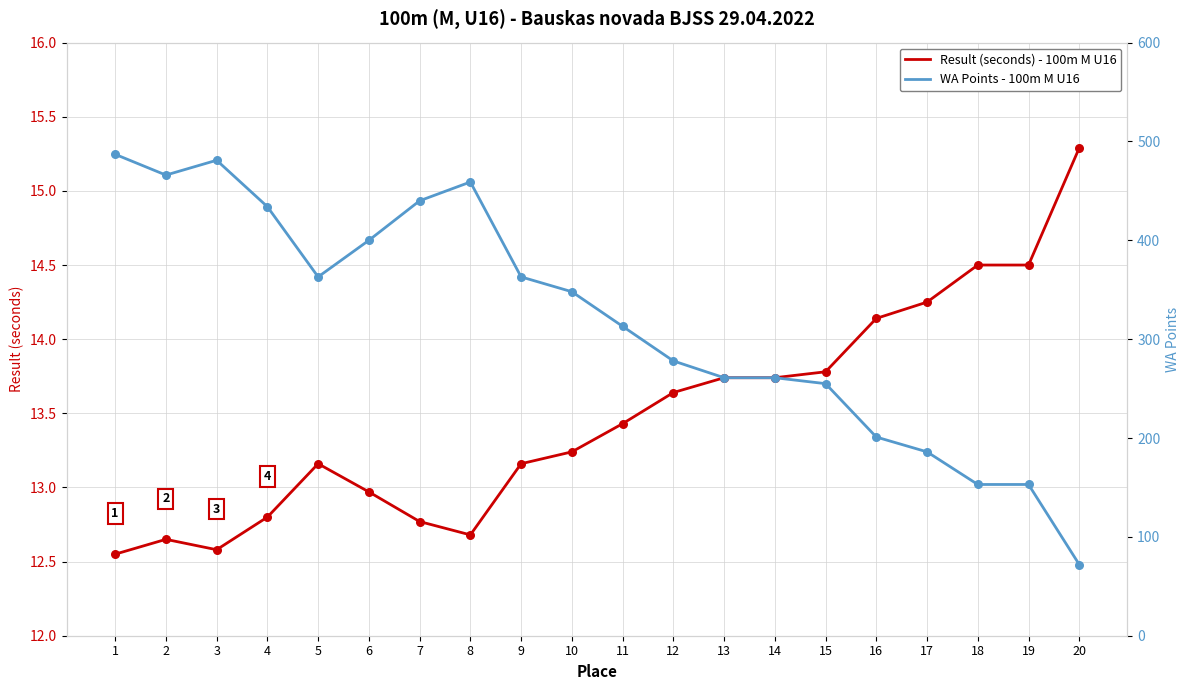

Which series reaches the maximum Y coordinate?

WA Points